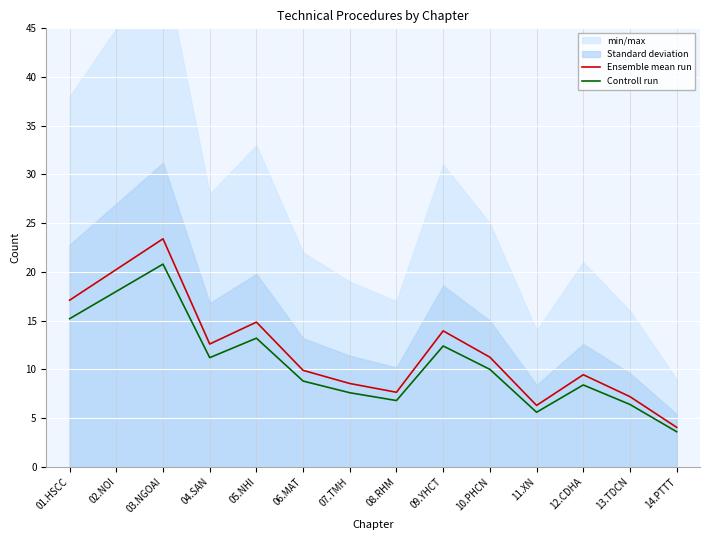

True or false: Controll run and Ensemble mean run cross at least once.

False